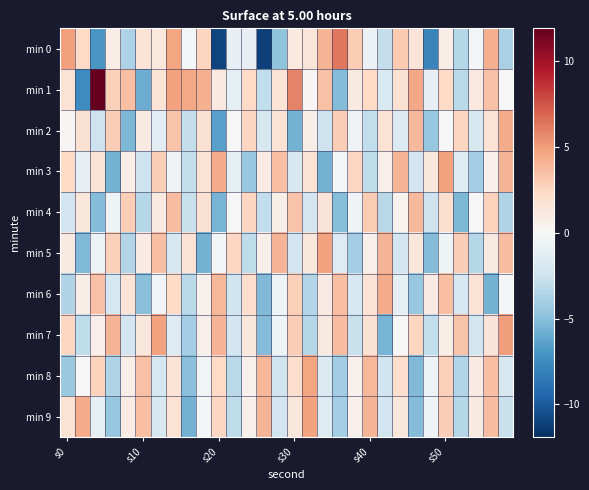

What is the greatest value displayed?

11.9